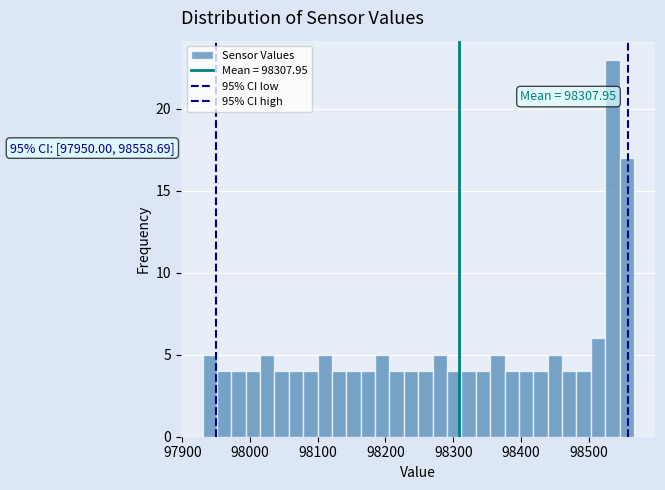

Read against the x-axis, roughly where is the centre of the tallest bar?

98530